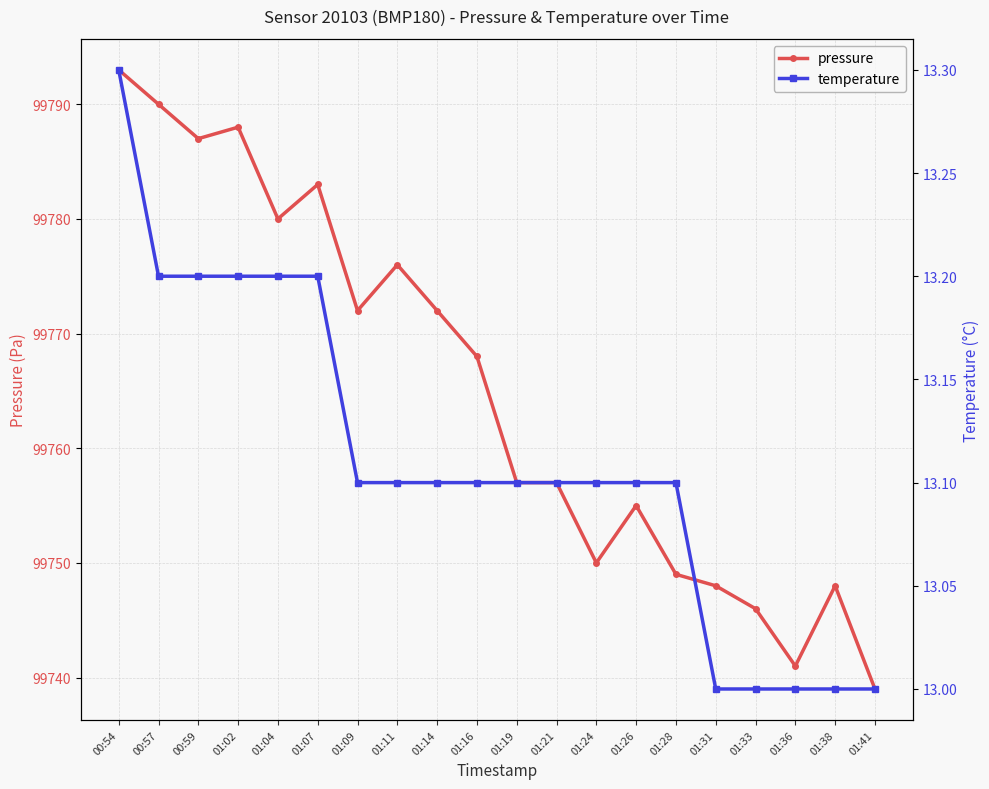

At 01:19, list the series in order from largest to smallest.

pressure, temperature